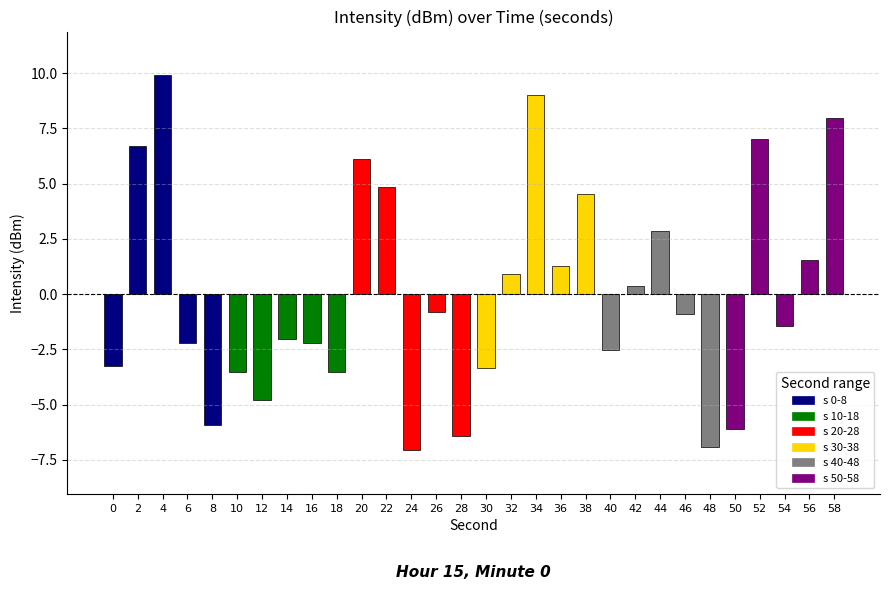

What is the difference between the values at 8 and 48?

1.0